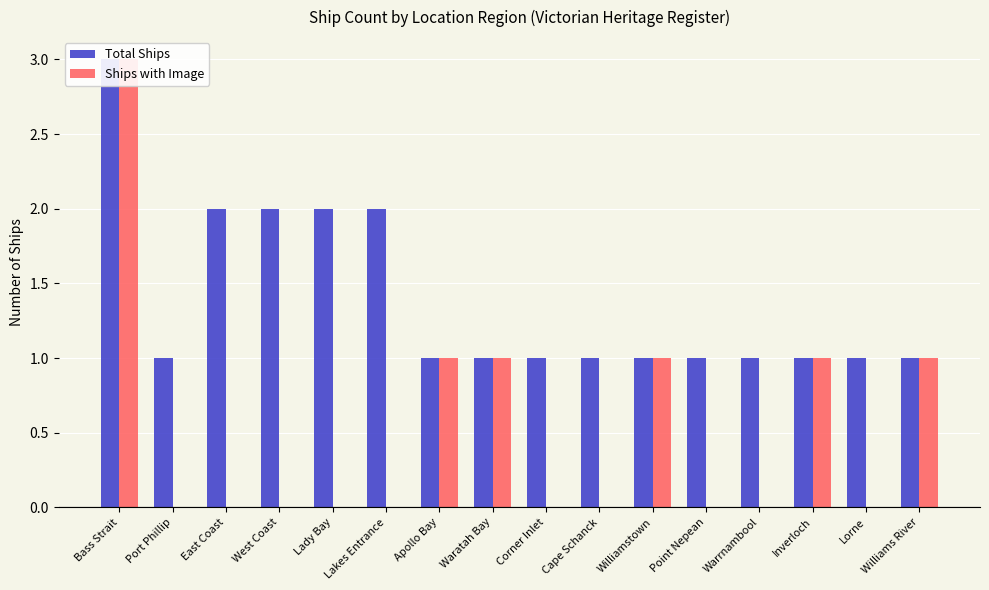

The value of Total Ships at Lady Bay is 2. True or false?

True